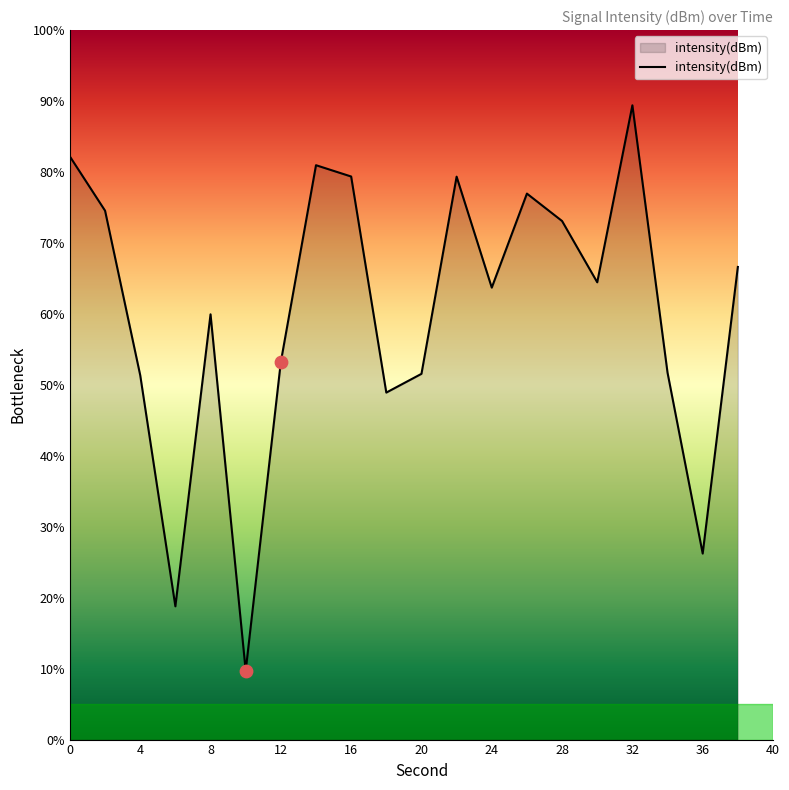

What is the greatest value displayed?

89.4